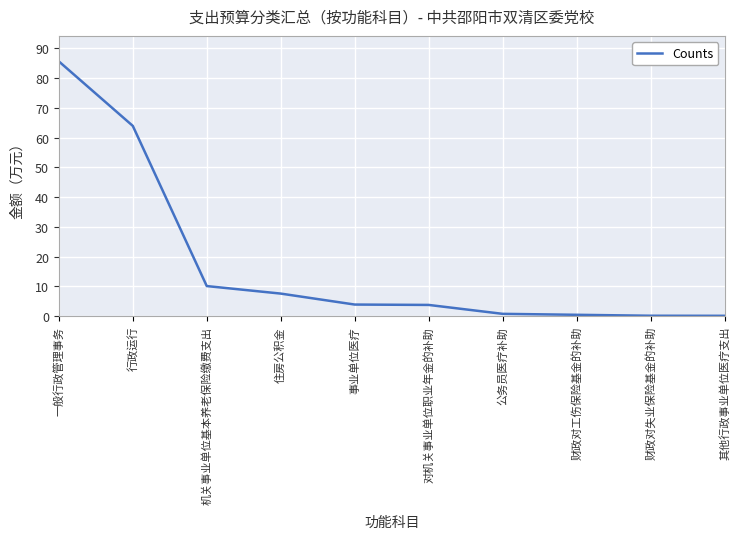

Between 其他行政事业单位医疗支出 and 一般行政管理事务, which is larger?

一般行政管理事务